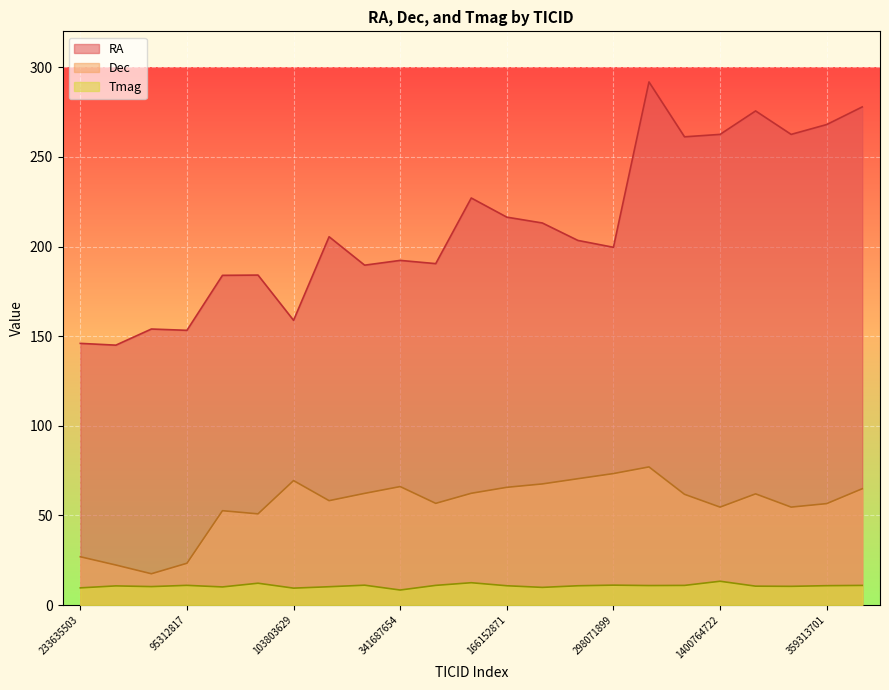

What is the label of the 6th point from the right?

219751364